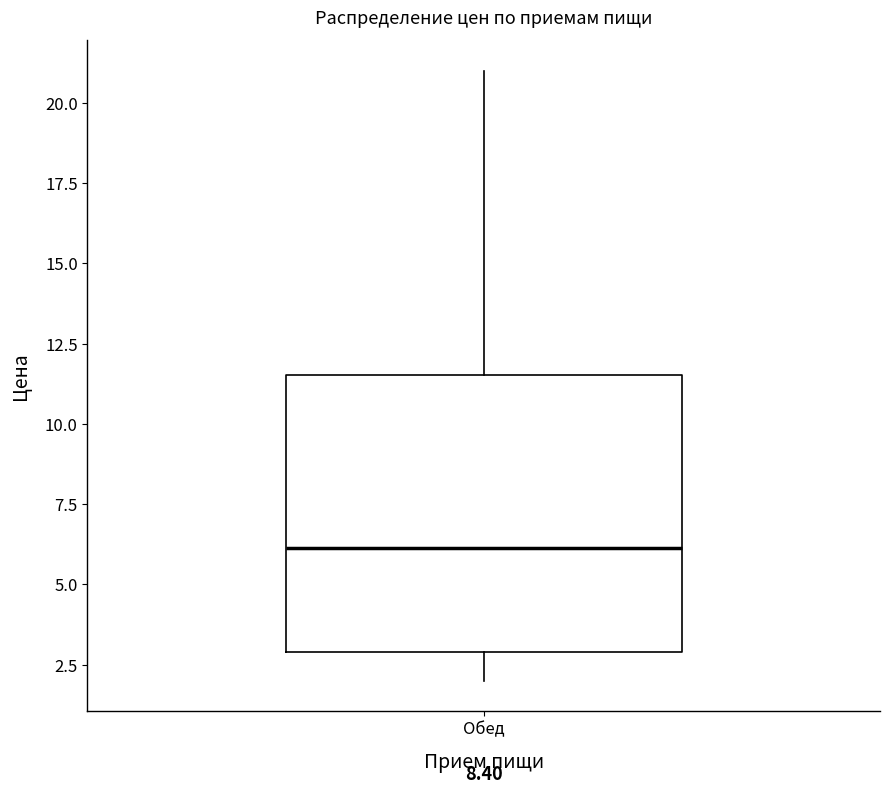

Where does the upper whisker of the box for Обед end on the y-axis? The values are not printed on the chart, so give them approximately, as read against the axis.

21.0